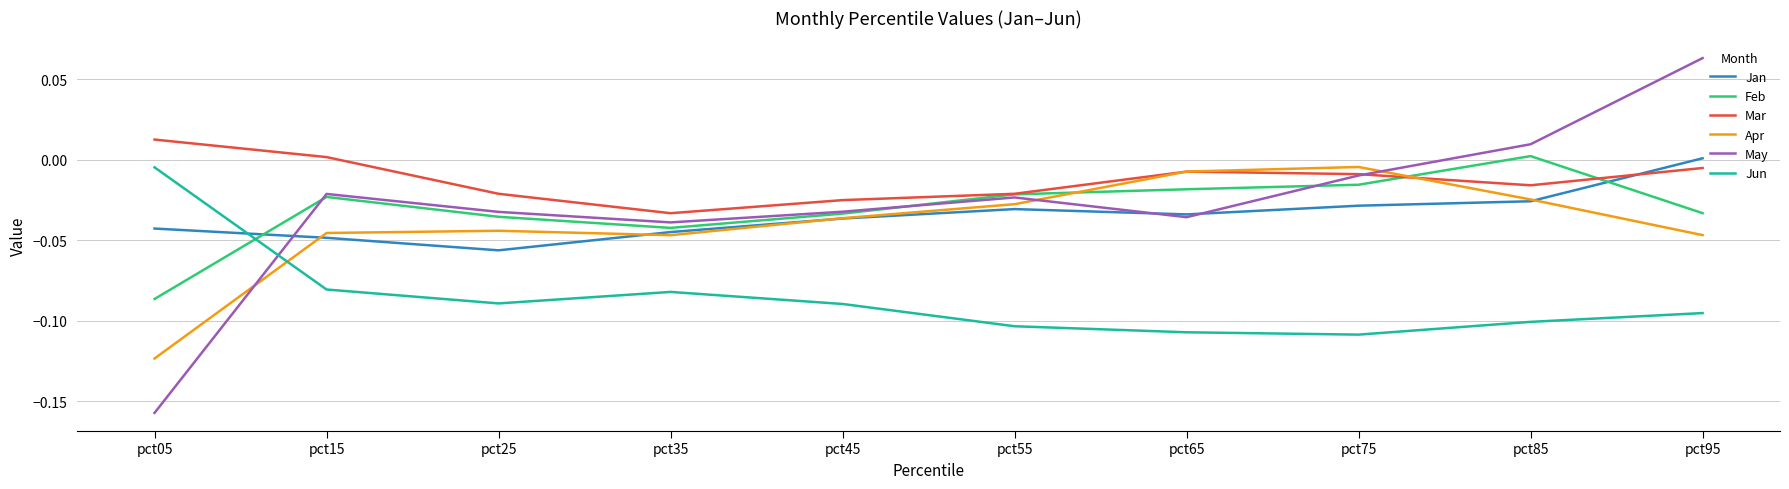

True or false: May has a value of -0.0 at pct25.

True